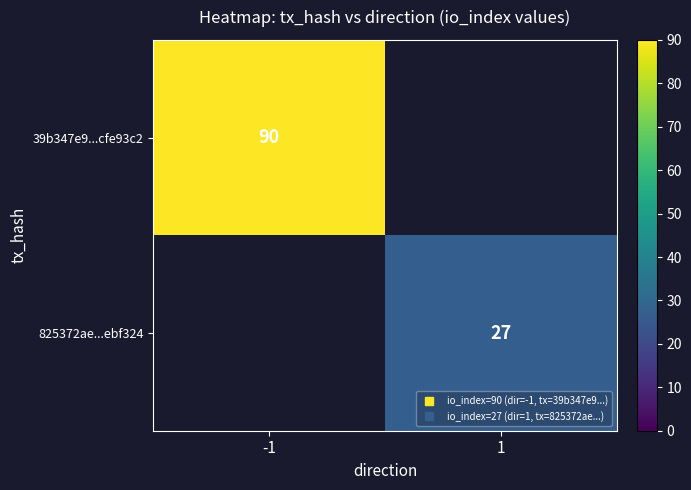

Where is 39b347e9...cfe93c2 nearest to the value 90?

-1